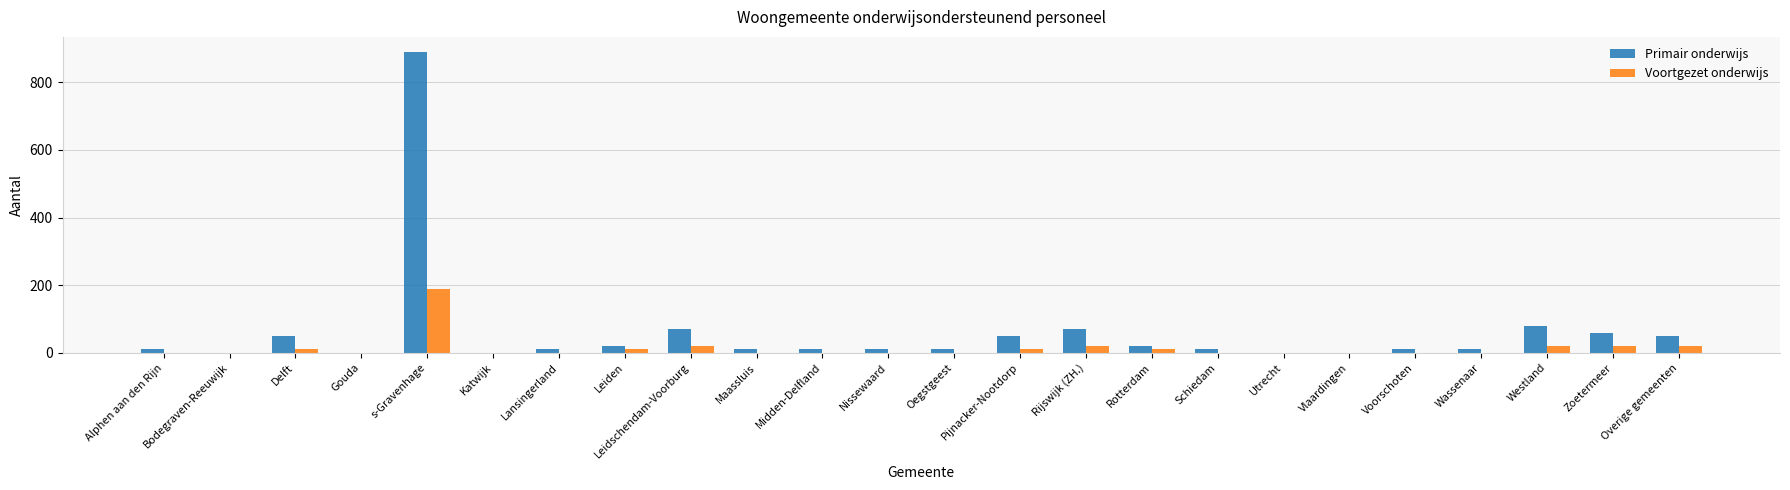

Which series has the largest total across all categories?

Primair onderwijs